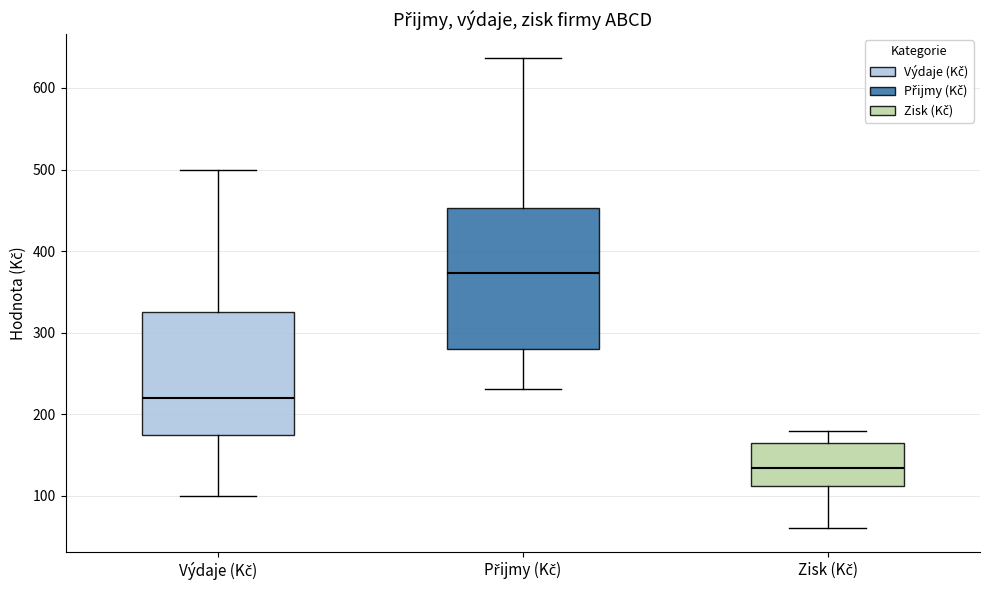

Which box is the tallest, from its lower edge to its upper edge?

Přijmy (Kč)